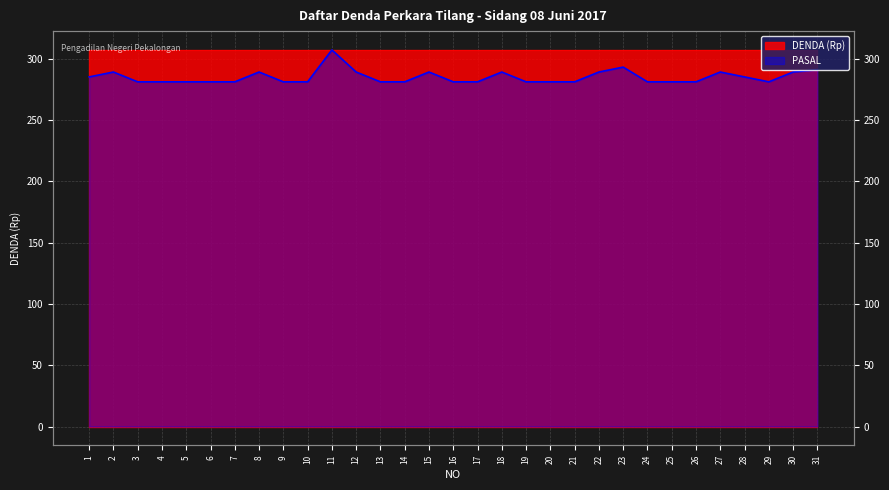

What is the average value?

285